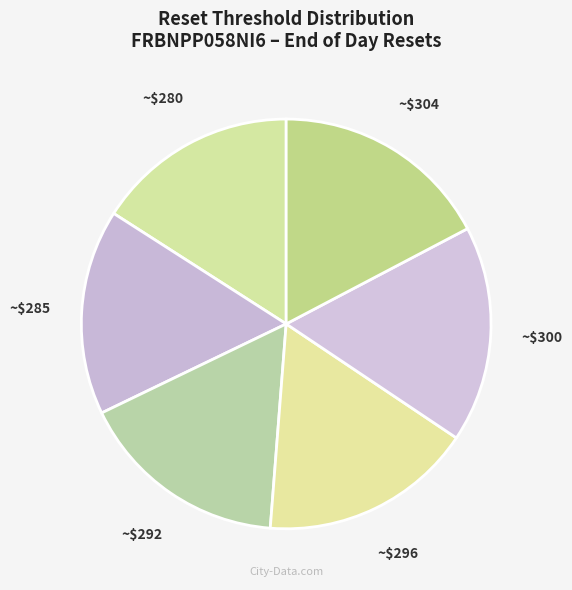

Count the number of slices in the pie.

6